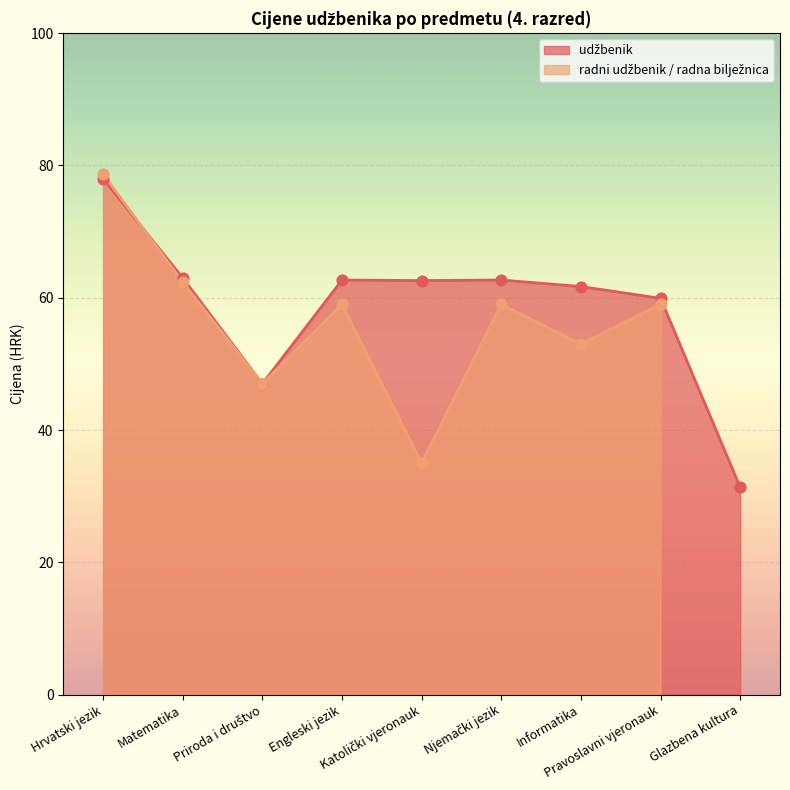

Which has a higher value, Katolički vjeronauk or Informatika?

Katolički vjeronauk